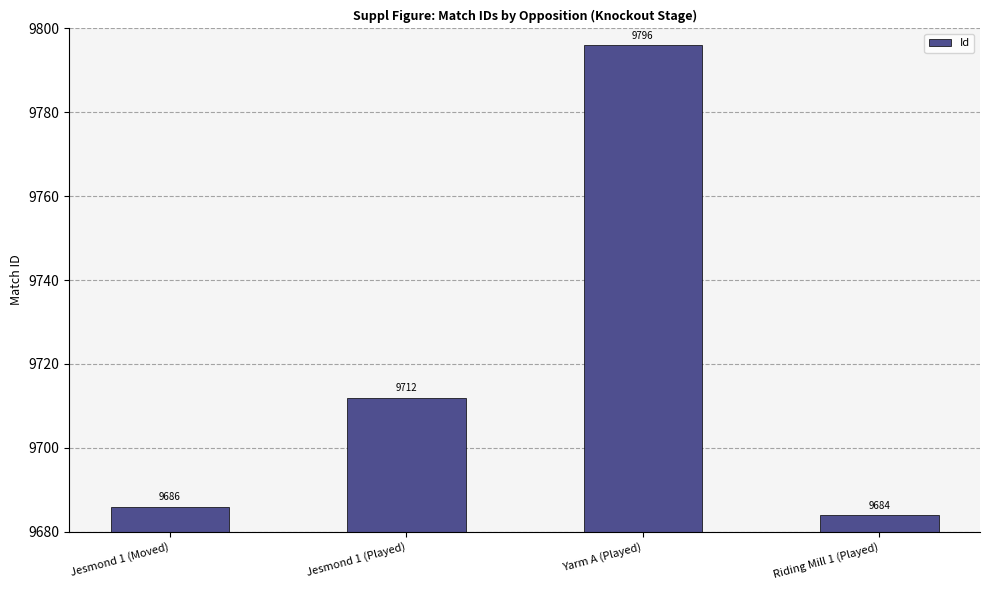

What is the label of the 2nd bar from the right?

Yarm A (Played)